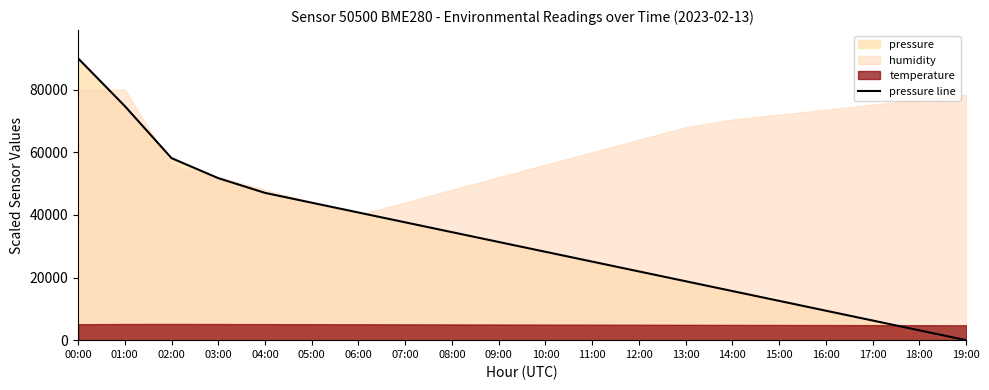

What is the value of the 1st point from the left?

90000.0